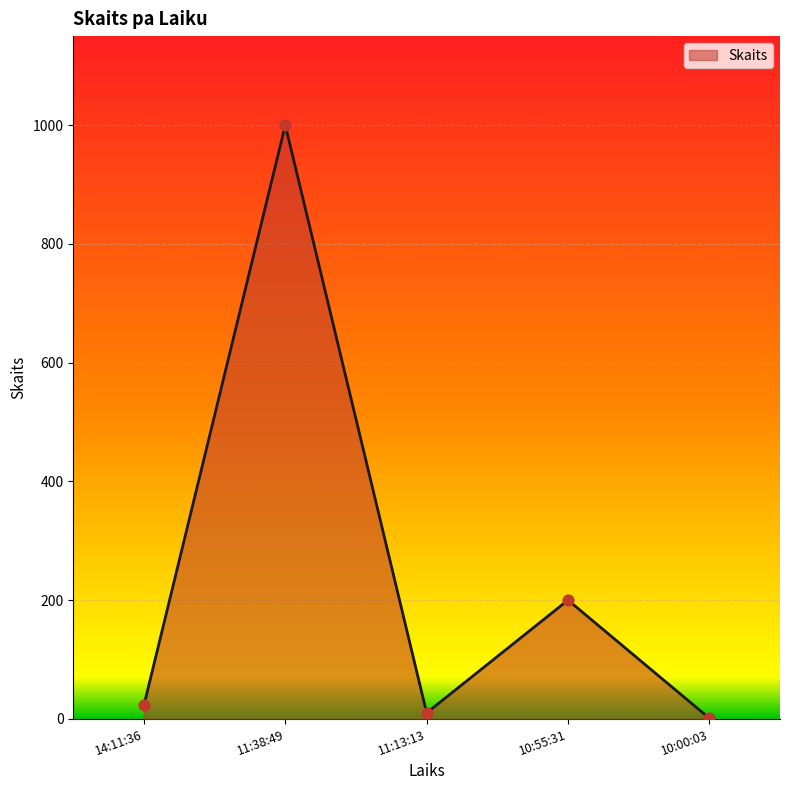

Approximately how many times larger is the value at 11:38:49 compared to 11:13:13?

100.0